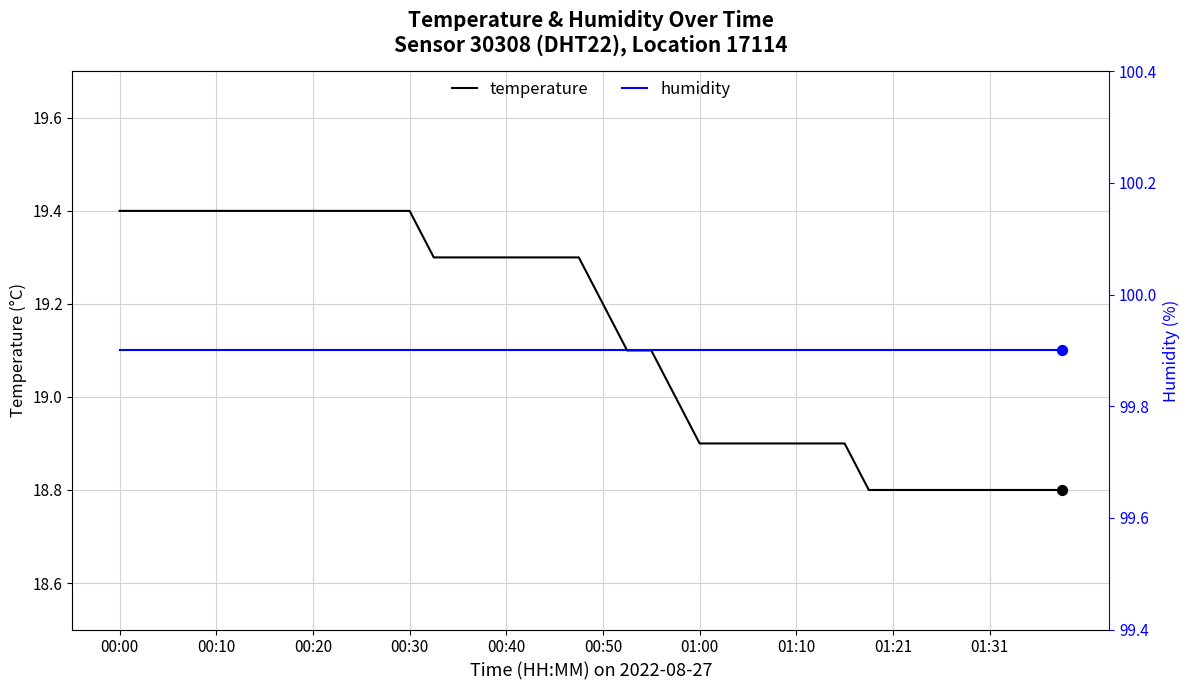

Which series has the largest total across all categories?

humidity